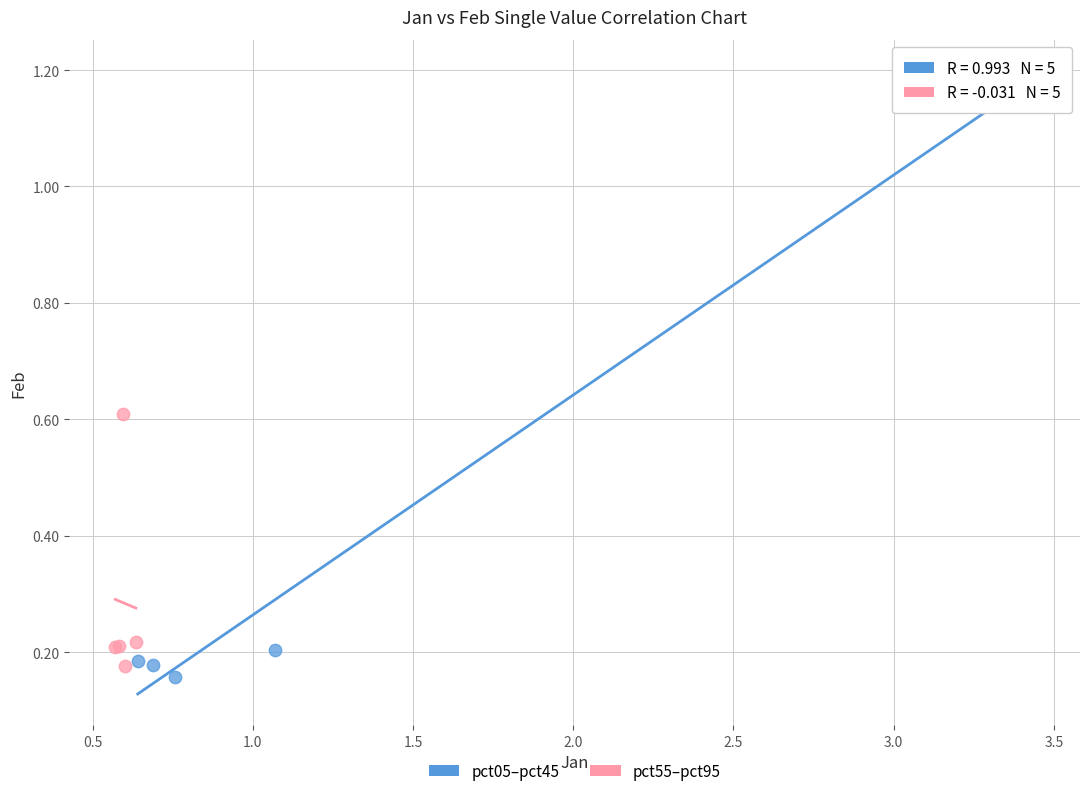

Which series has the widest spread of Y values?

pct05–pct45